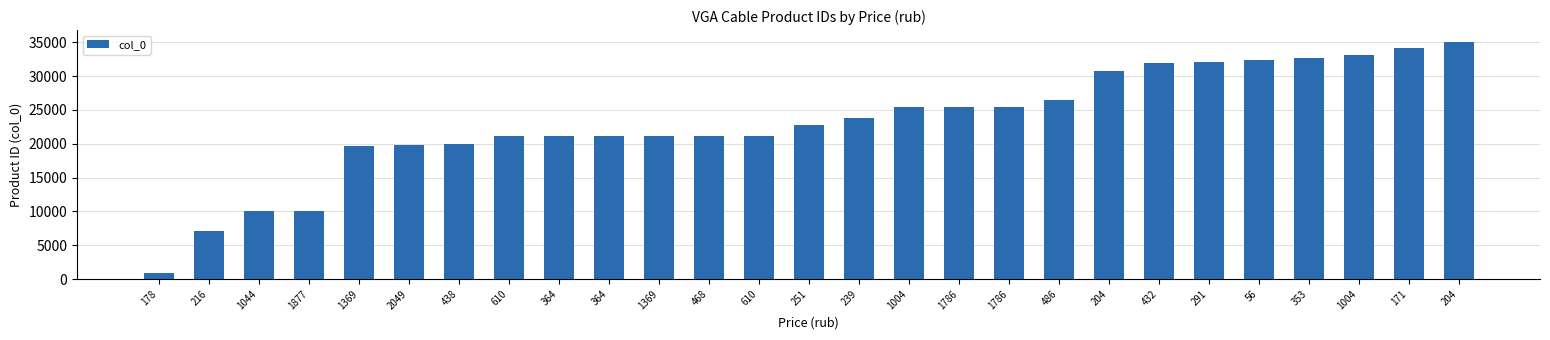

The value at 204 is 15824. True or false?

False